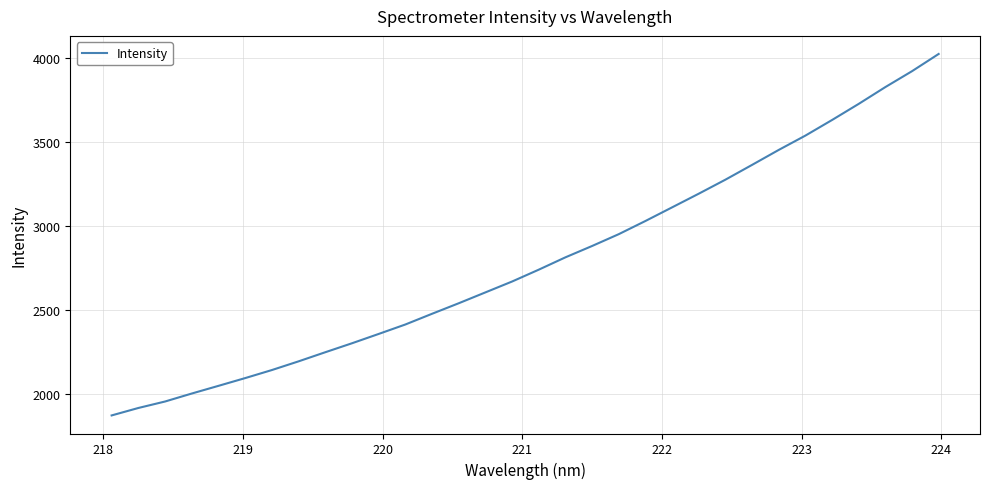

What is the maximum value shown in the chart?

4024.8